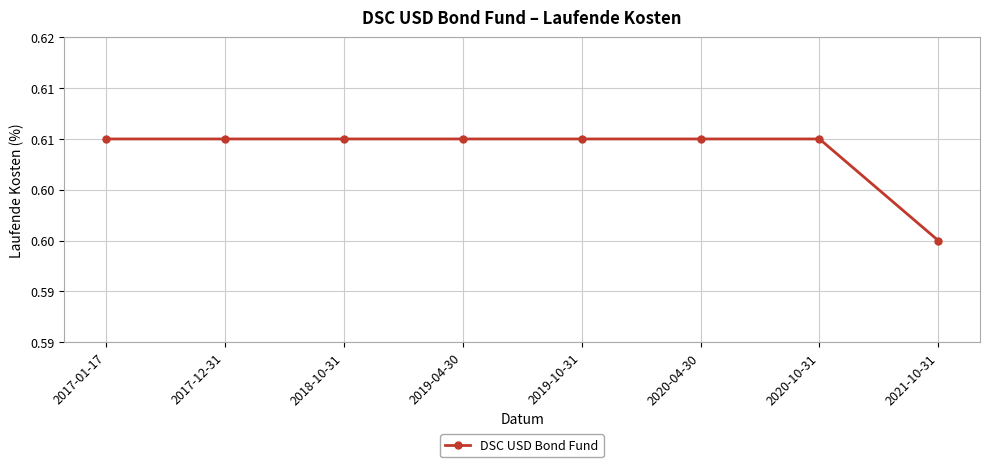

What is the greatest value displayed?

0.6